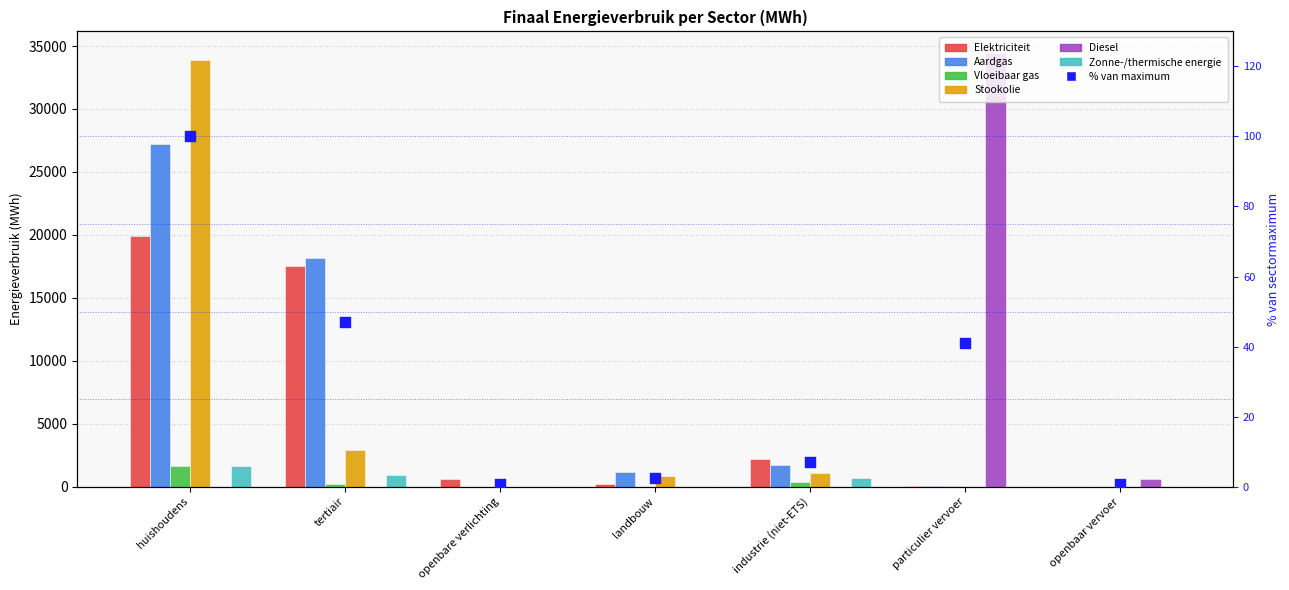

What is the total value across all series at openbare verlichting?

586.0